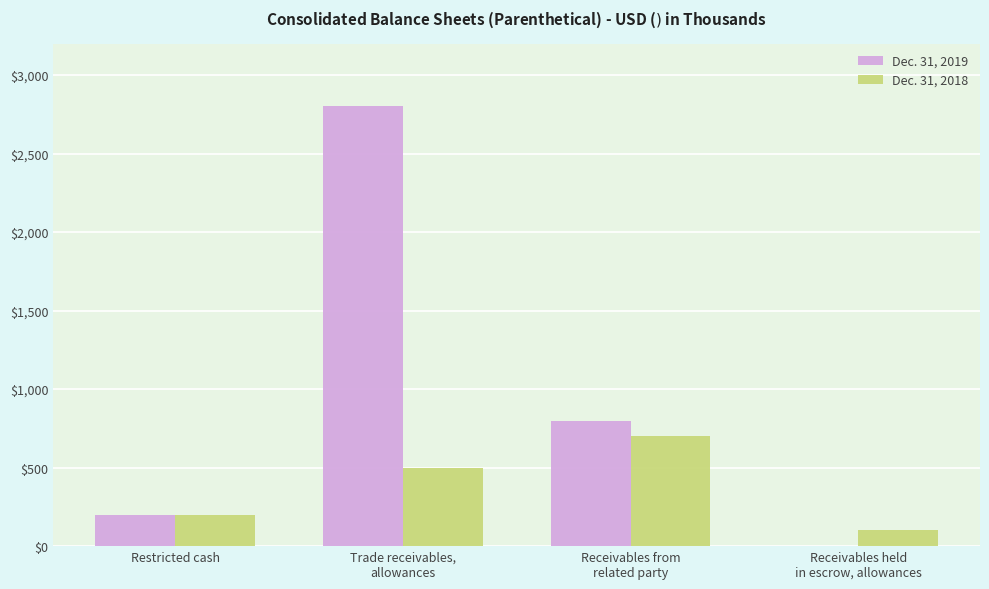

Between Receivables from
related party and Receivables held
in escrow, allowances, which series saw the biggest shift?

Dec. 31, 2019